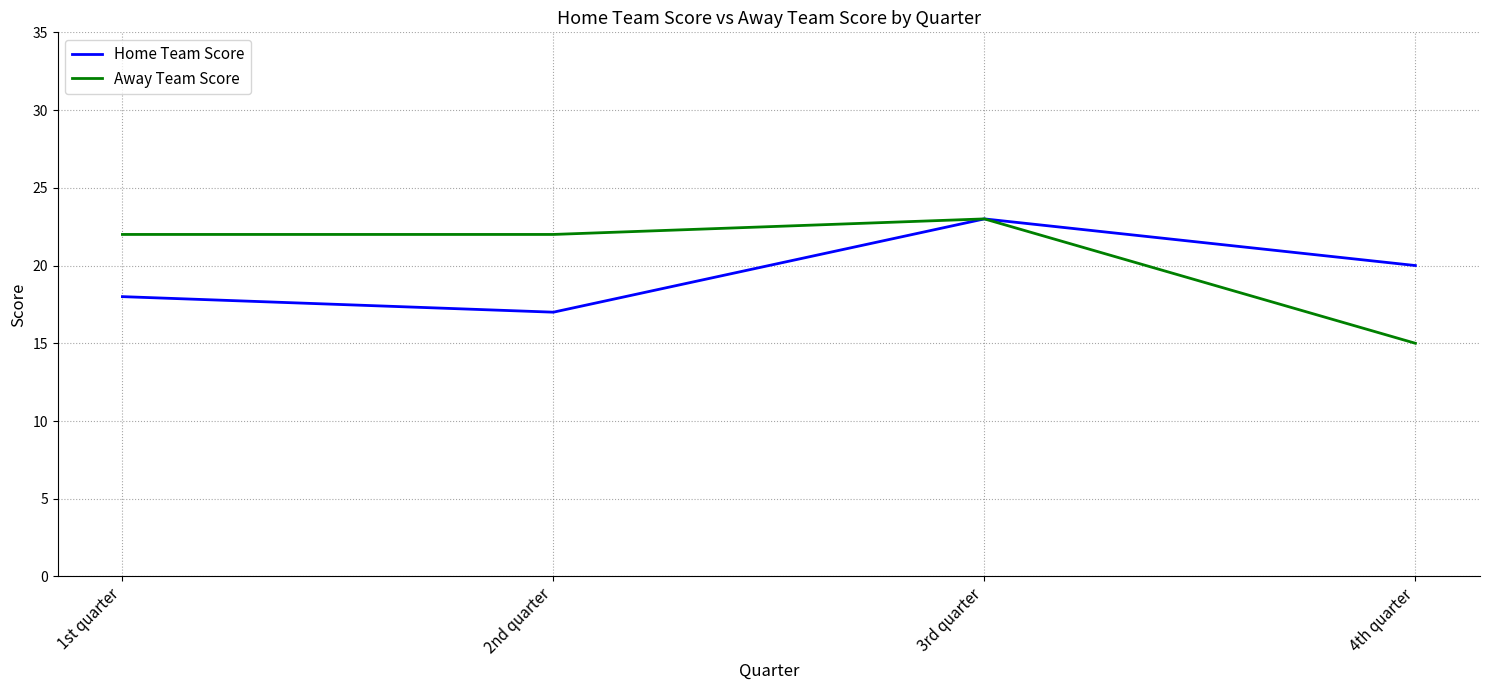

The value of Away Team Score at 3rd quarter is 23. True or false?

True